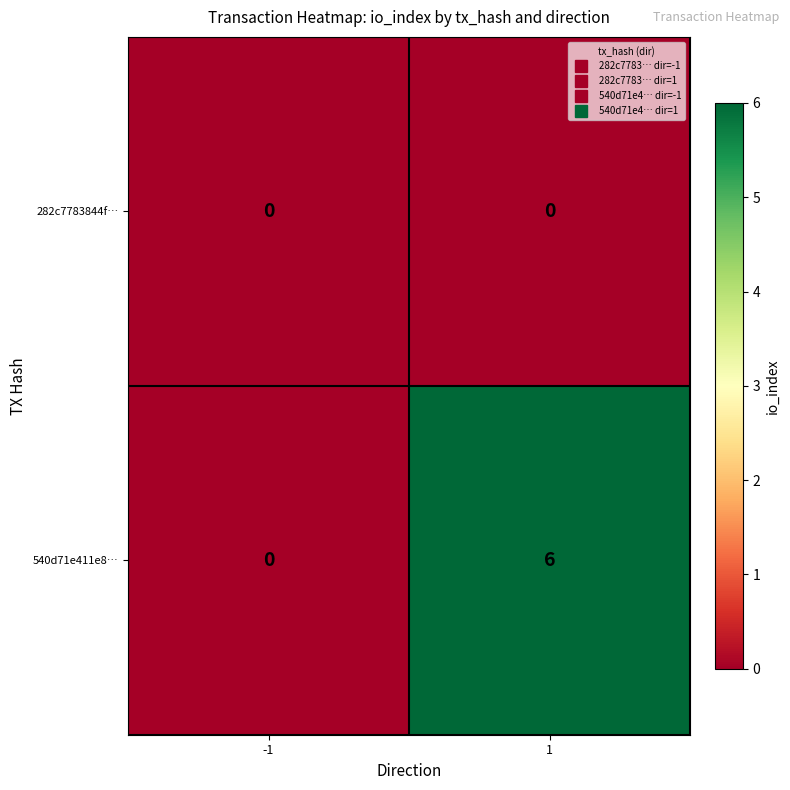

Which series has the largest range (max minus min)?

540d71e411e8…